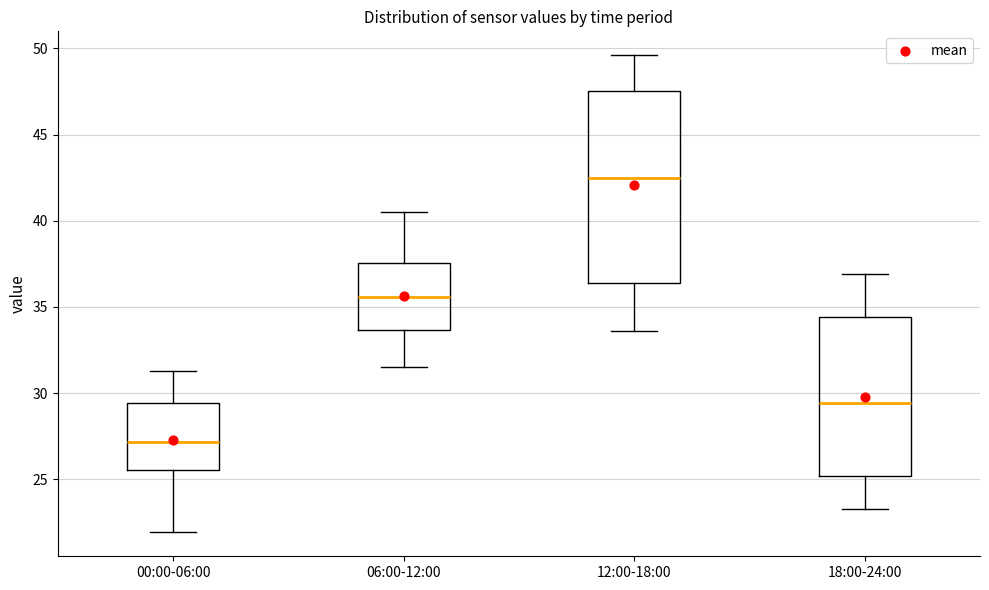

Comparing the boxes themselves (not the whiskers), which one is the tallest?

12:00-18:00